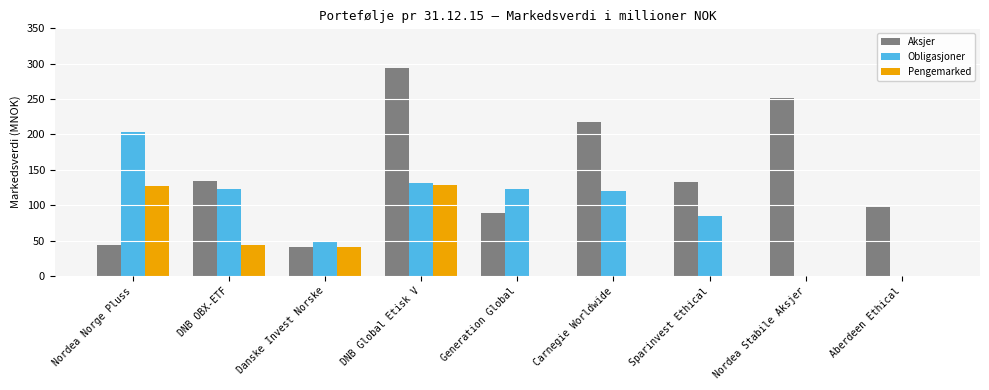

What is the greatest value displayed?

293.9